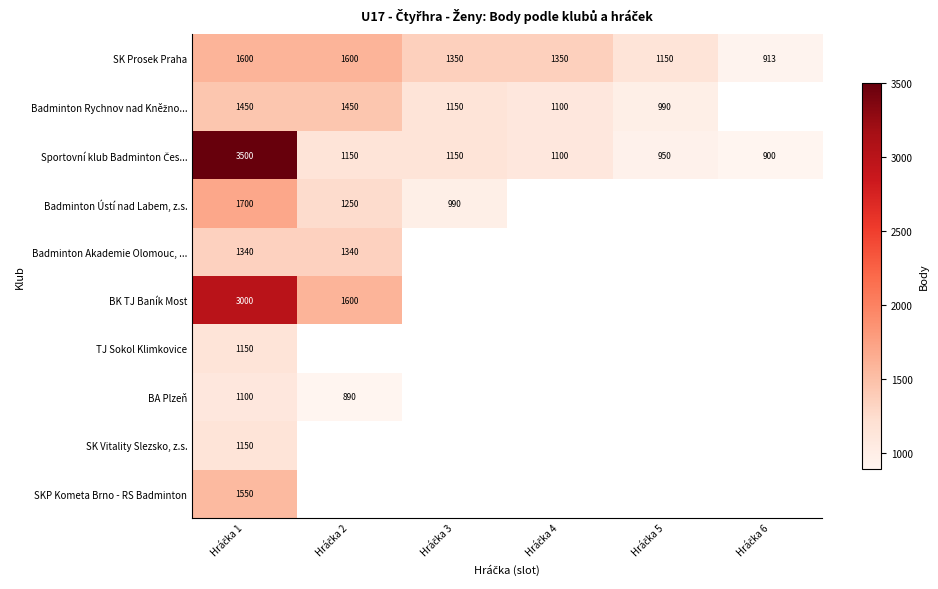

List the series in order of their peak value, highest first.

Sportovní klub Badminton Čes..., BK TJ Baník Most, Badminton Ústí nad Labem, z.s., SK Prosek Praha, SKP Kometa Brno - RS Badminton, Badminton Rychnov nad Kněžno..., Badminton Akademie Olomouc, ..., TJ Sokol Klimkovice, SK Vitality Slezsko, z.s., BA Plzeň